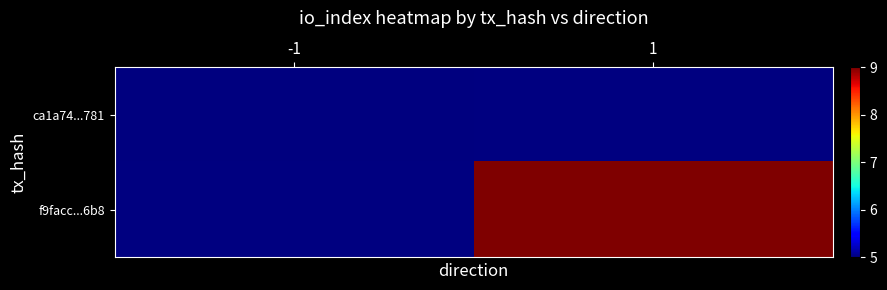

Is it true that f9facc...6b8 equals 9.0 at 1?

True